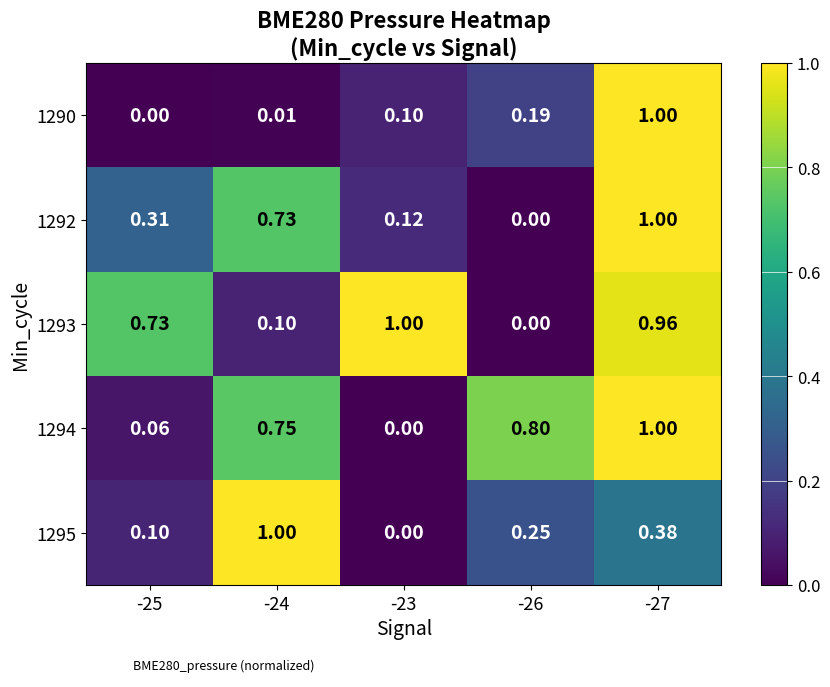

What is the difference between the highest and lowest values at -23?

1.0